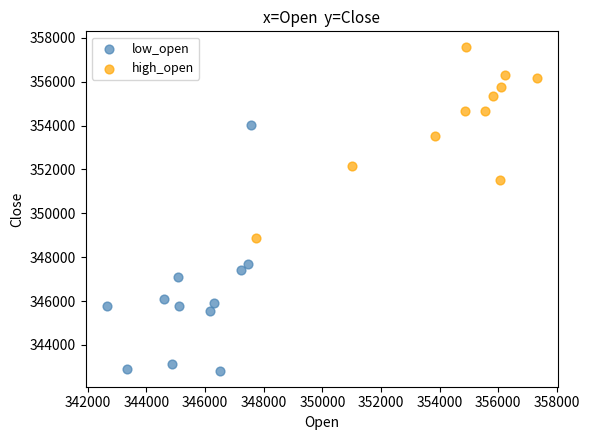

Which series has the widest spread of Y values?

low_open